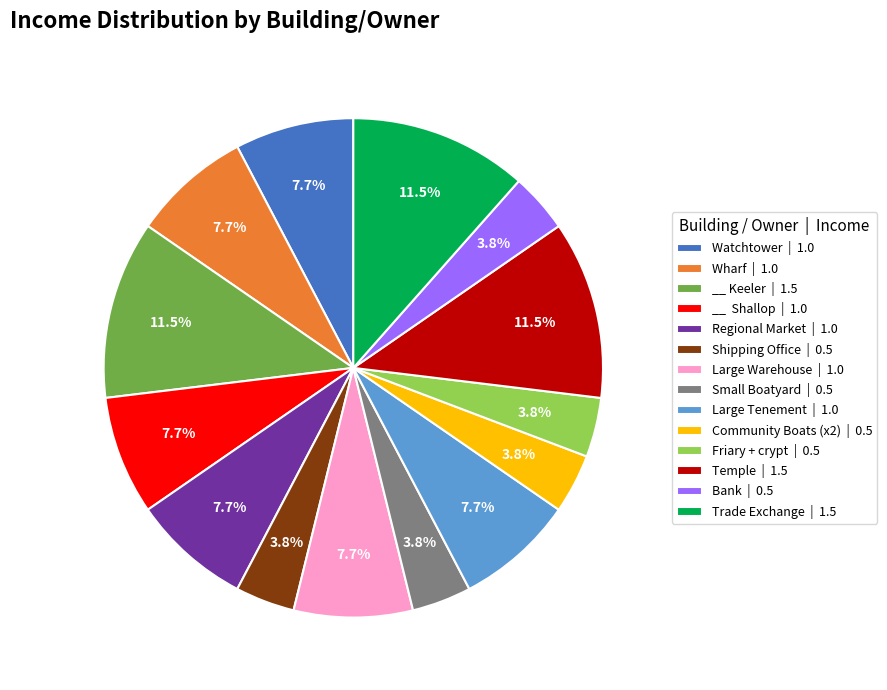

What percentage is NOT represented by Large Warehouse?

92.3%